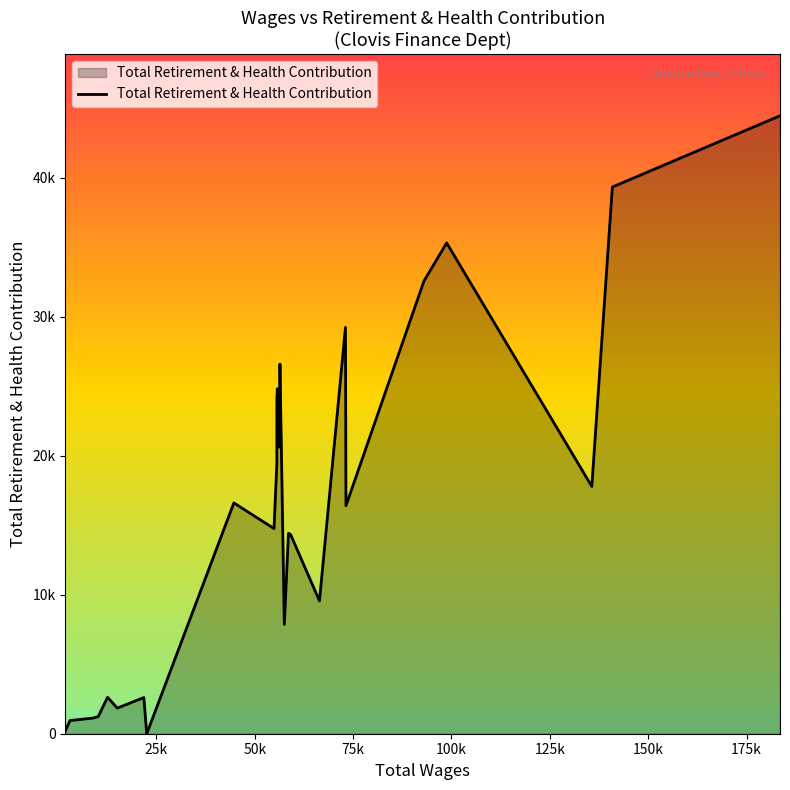

Does the chart display data point markers on the line(s)?

No